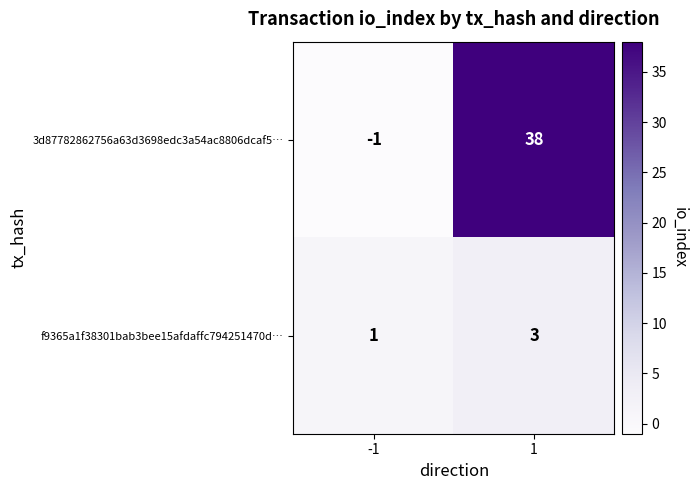

The f9365a1f38301bab3bee15afdaffc794251470d… series shows 1 at -1. True or false?

True